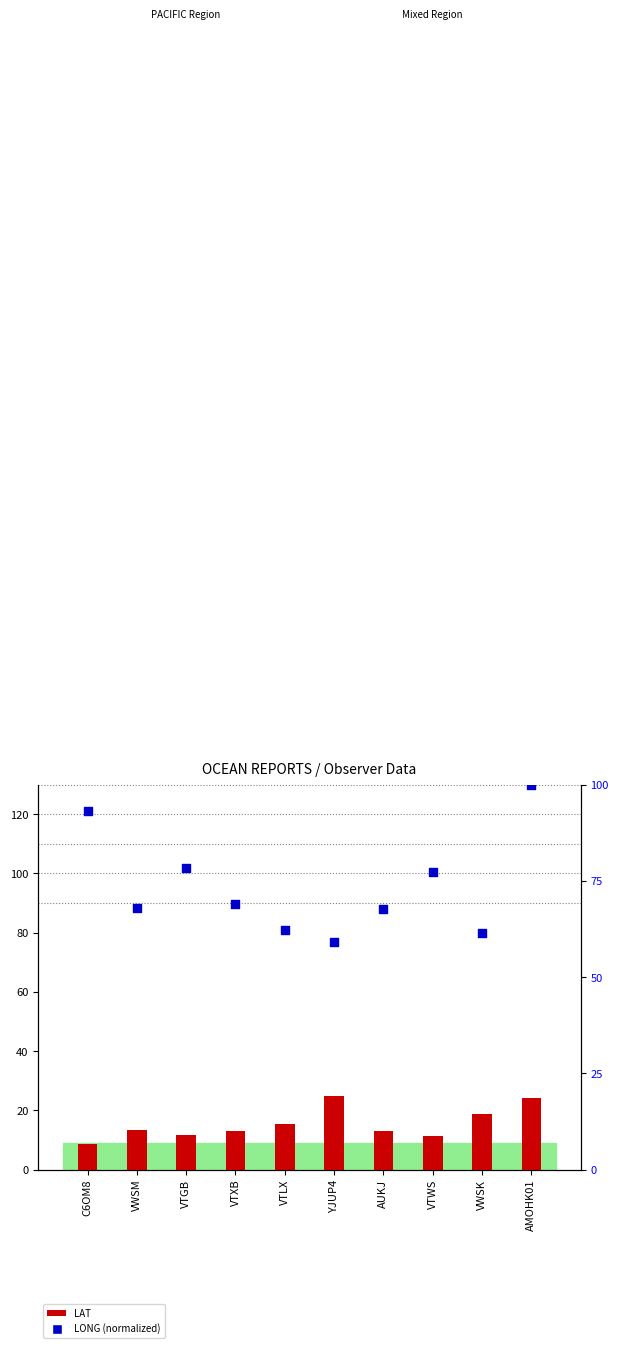

At which category is the sum across all series the highest?

AMOHK01